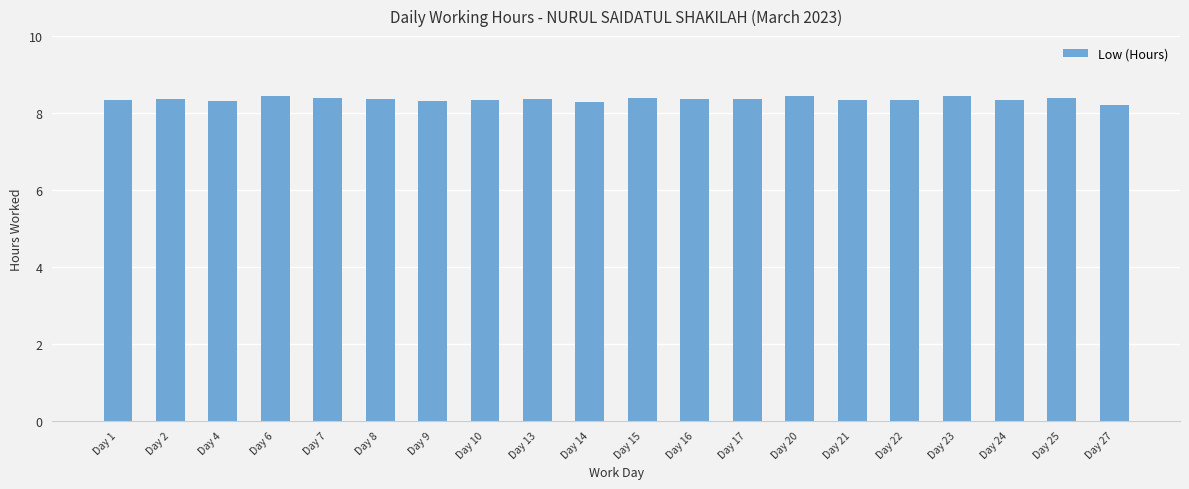

What is the greatest value displayed?

8.4